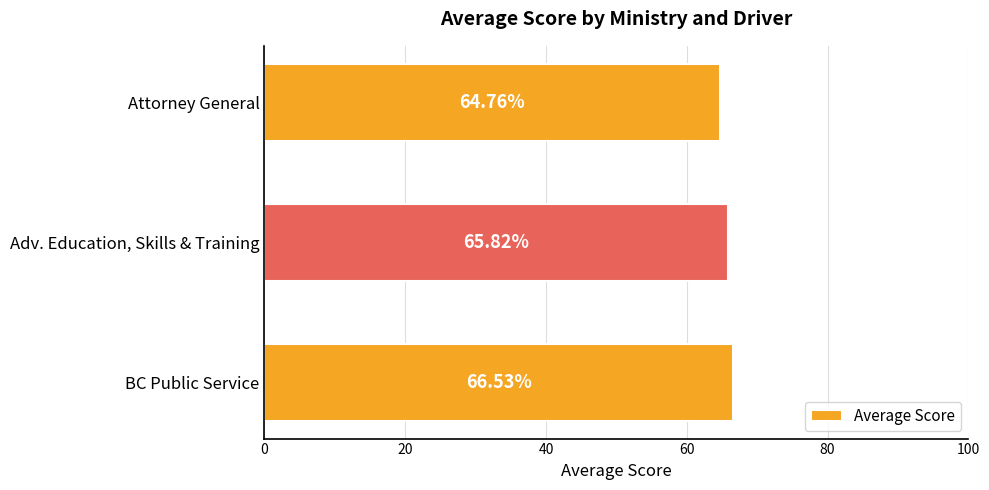

Rank the categories by value from lowest to highest.

Attorney General, Adv. Education, Skills & Training, BC Public Service